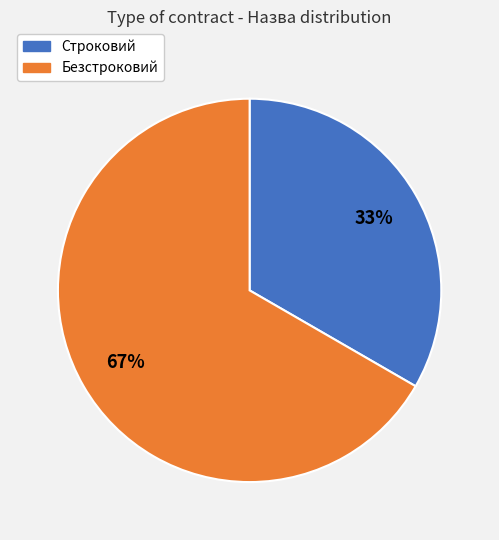

Does Безстроковий represent more than half of the total?

Yes